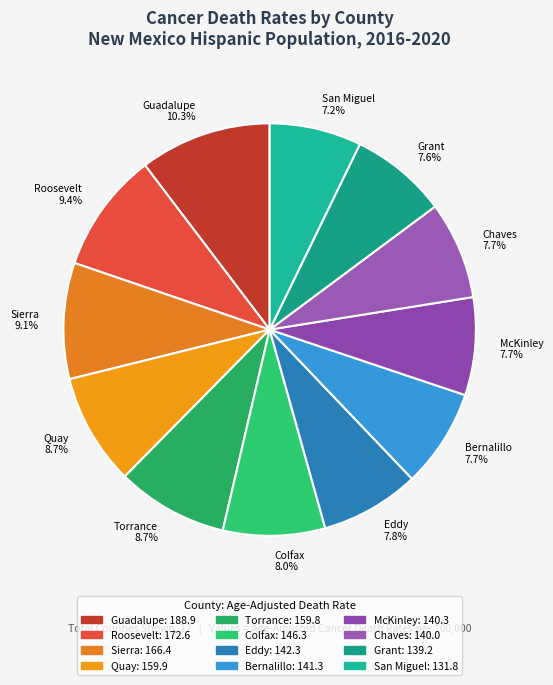

Does Torrance 8.7% account for over 50% of the chart?

No